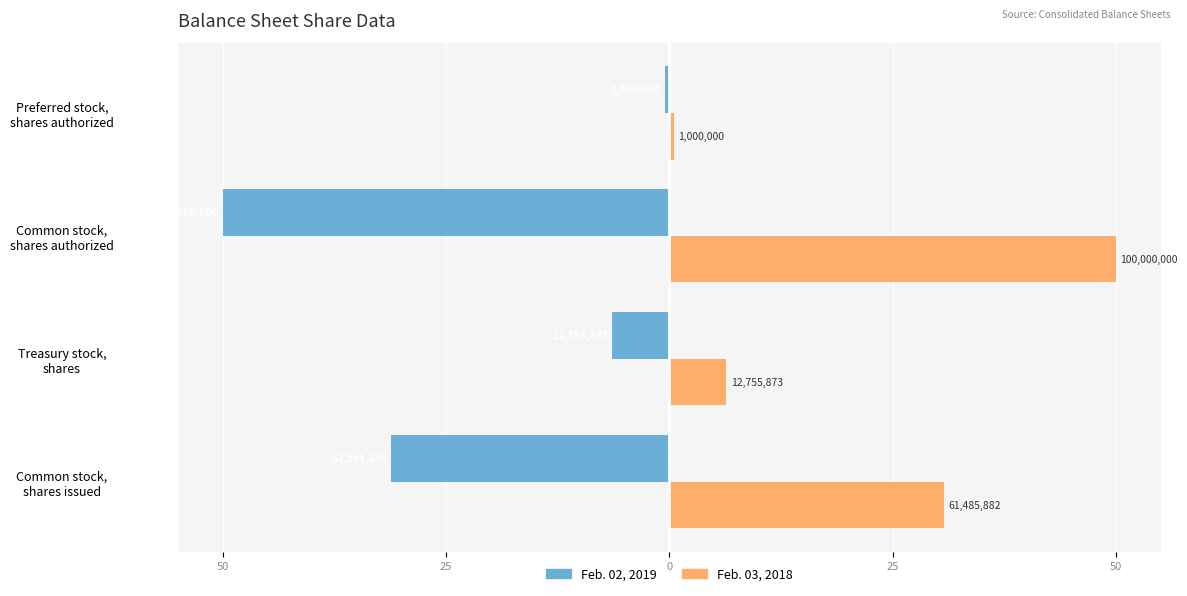

Rank the series by their average value, from lowest to highest.

Feb. 02, 2019, Feb. 03, 2018